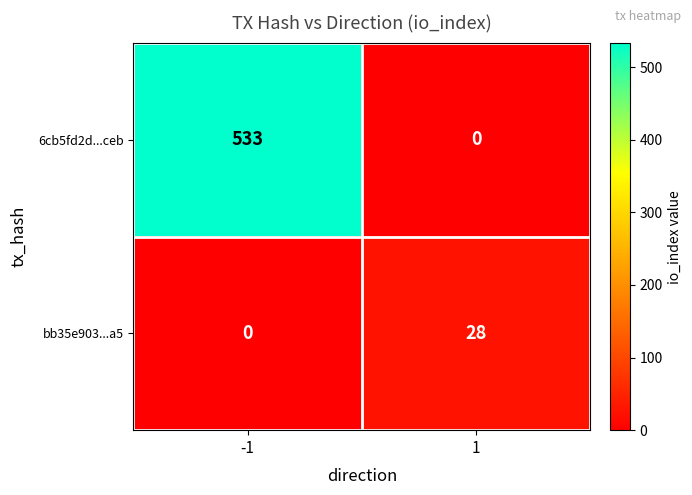

Which series has the largest range (max minus min)?

6cb5fd2d...ceb